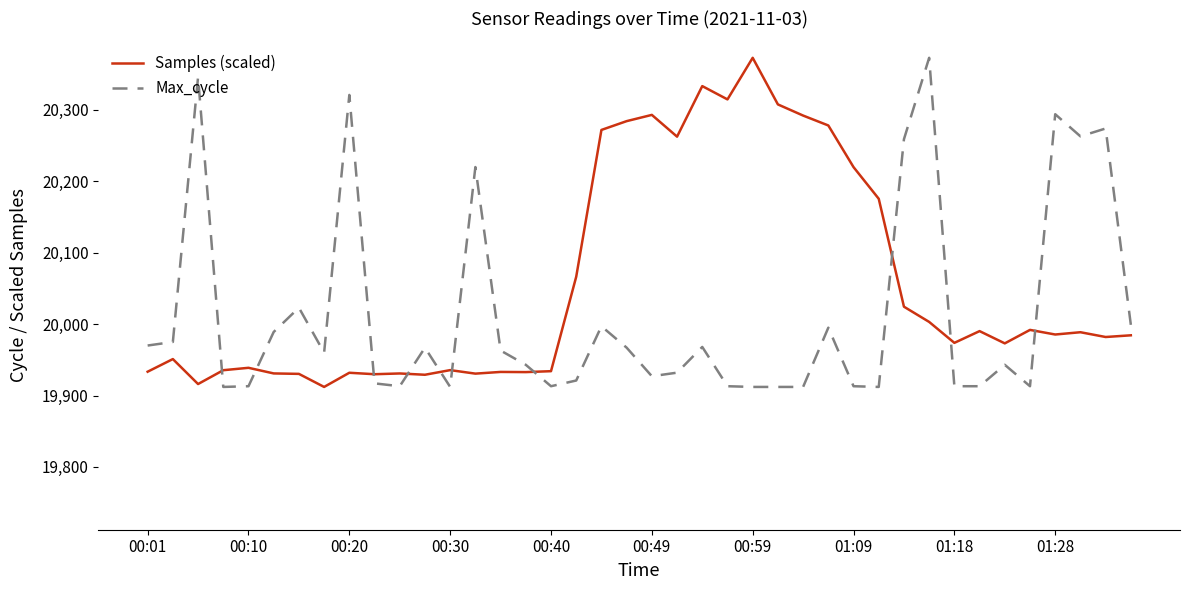

What is the minimum value for Max_cycle?

19912.0